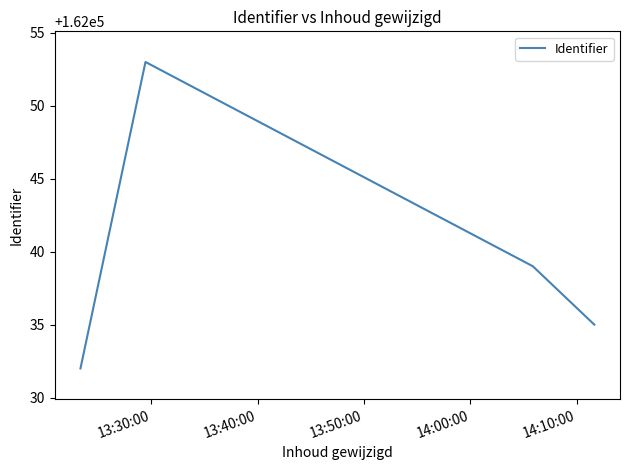

What is the difference between the maximum and minimum values?

21